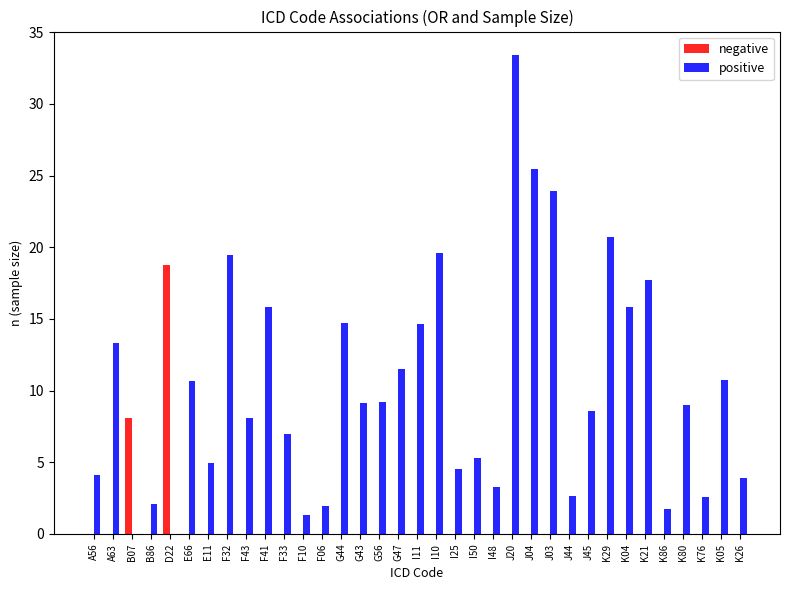

What are all the series names shown in the legend?

negative, positive